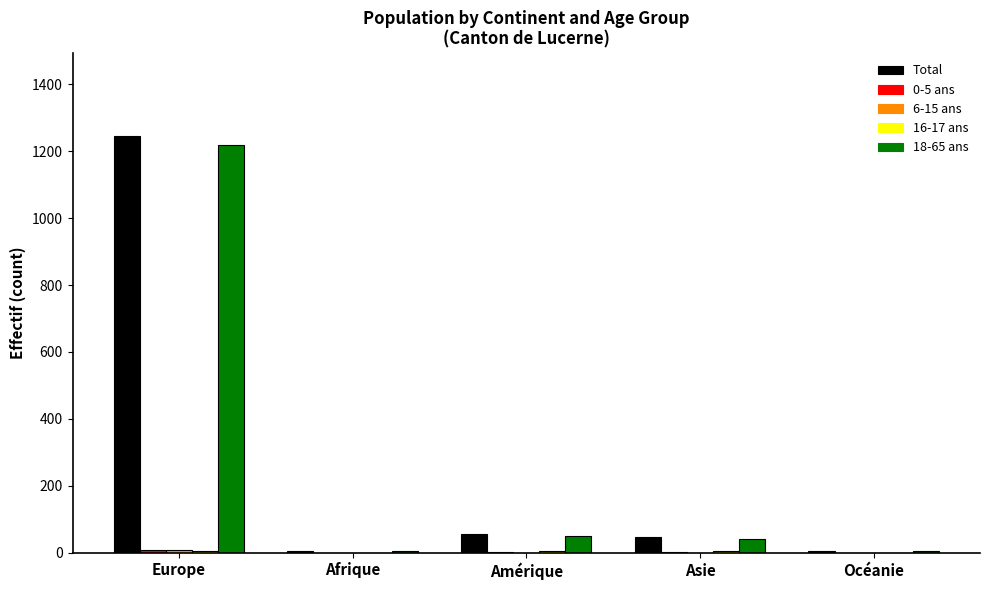

What is the average value of the Total series?

271